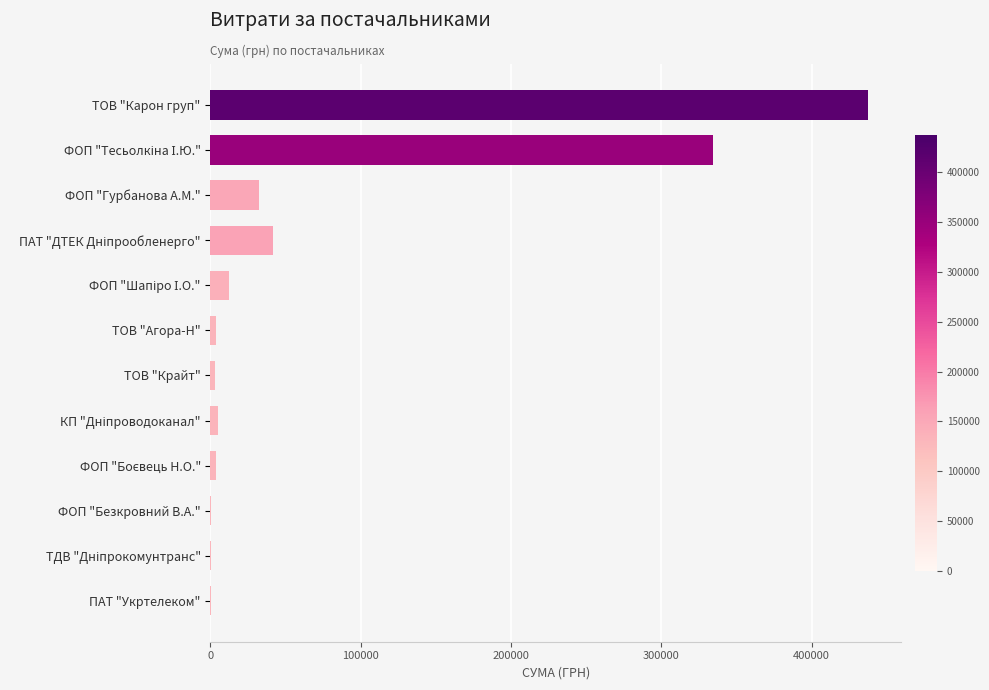

Count the number of data series in this chart.

1